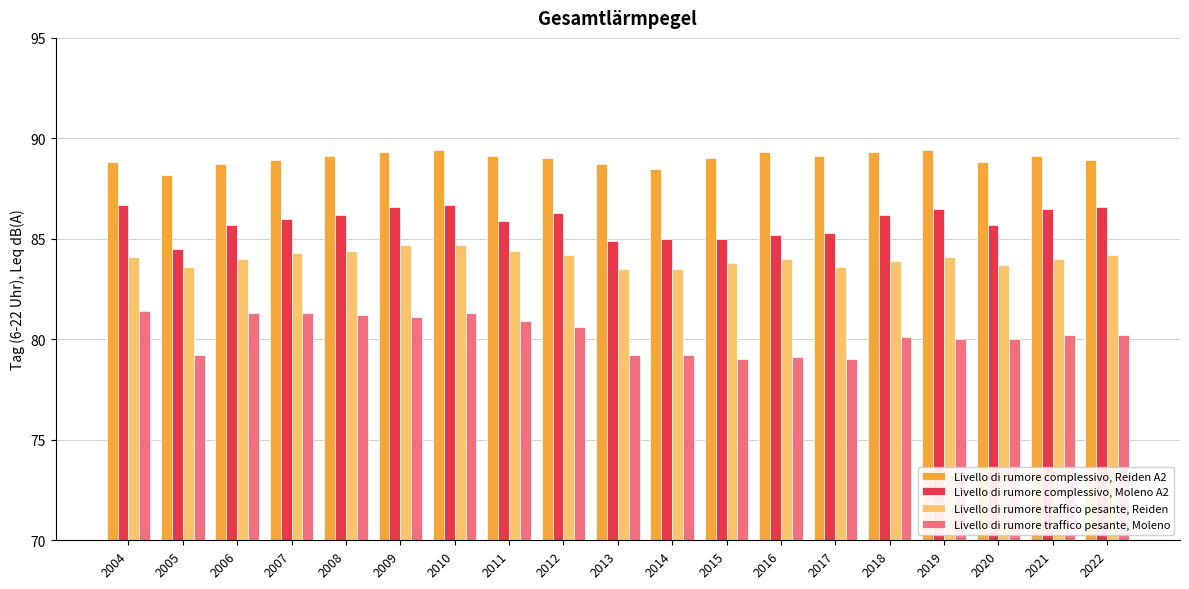

The value of Livello di rumore complessivo, Moleno A2 at 2007 is 147.9. True or false?

False